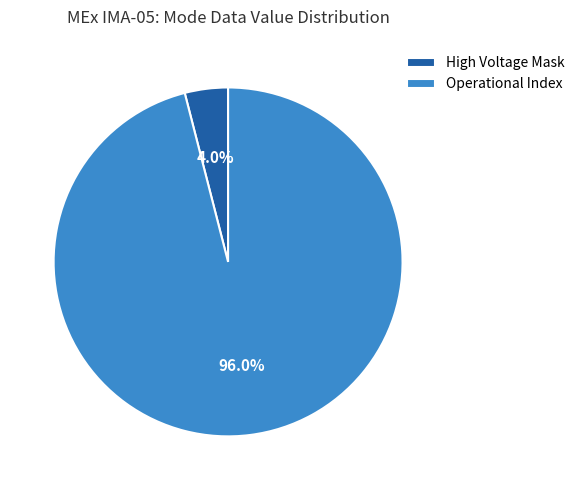

Which category accounts for the majority?

Operational Index